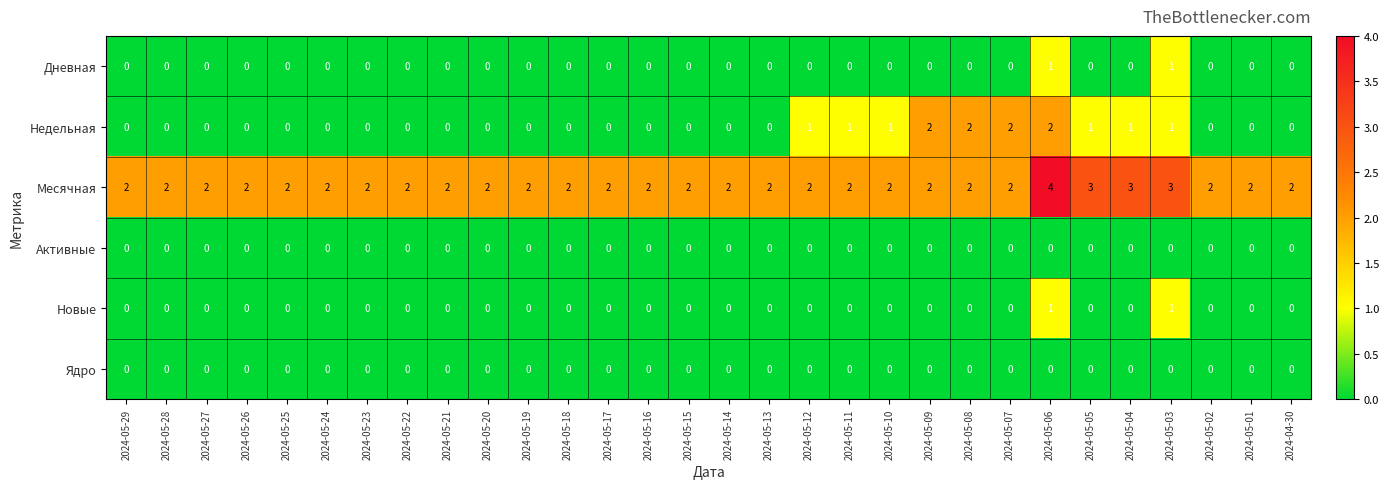

What is the total value across all series at 2024-05-12?

3